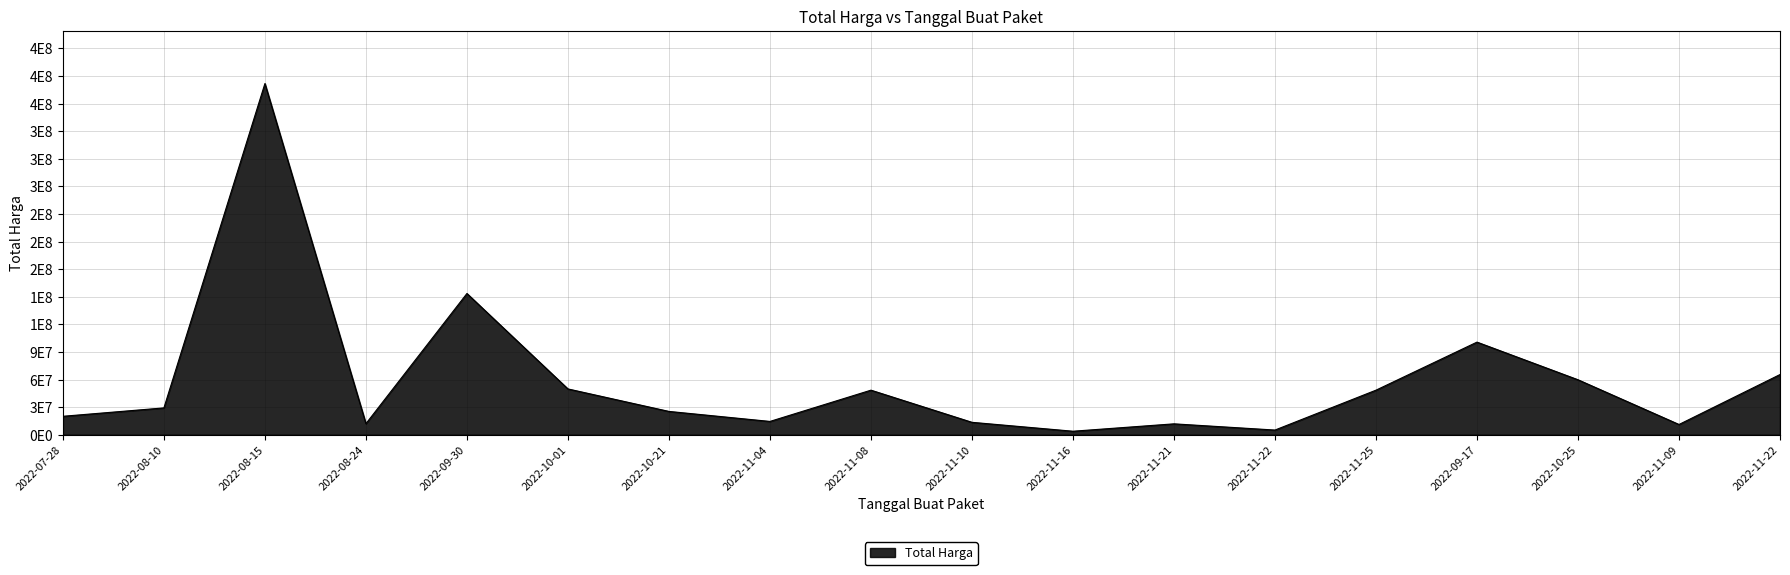

Does the chart display data point markers on the line(s)?

No